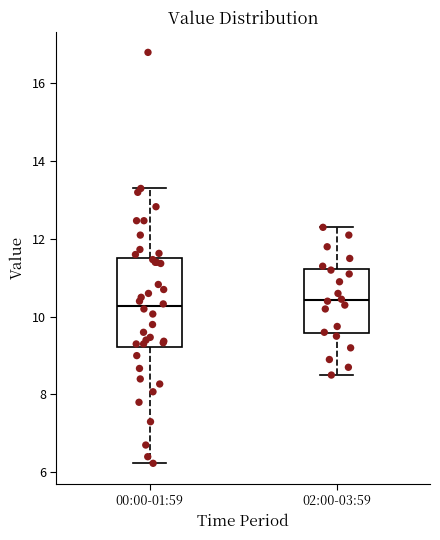

Comparing the boxes themselves (not the whiskers), which one is the tallest?

00:00-01:59